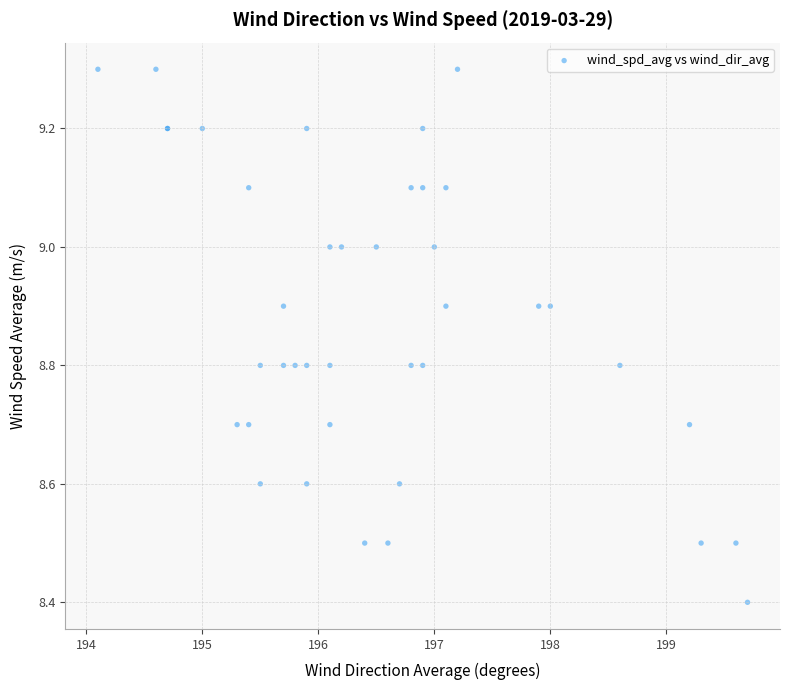

What Y value in the scatter plot is closest to 8?

8.4